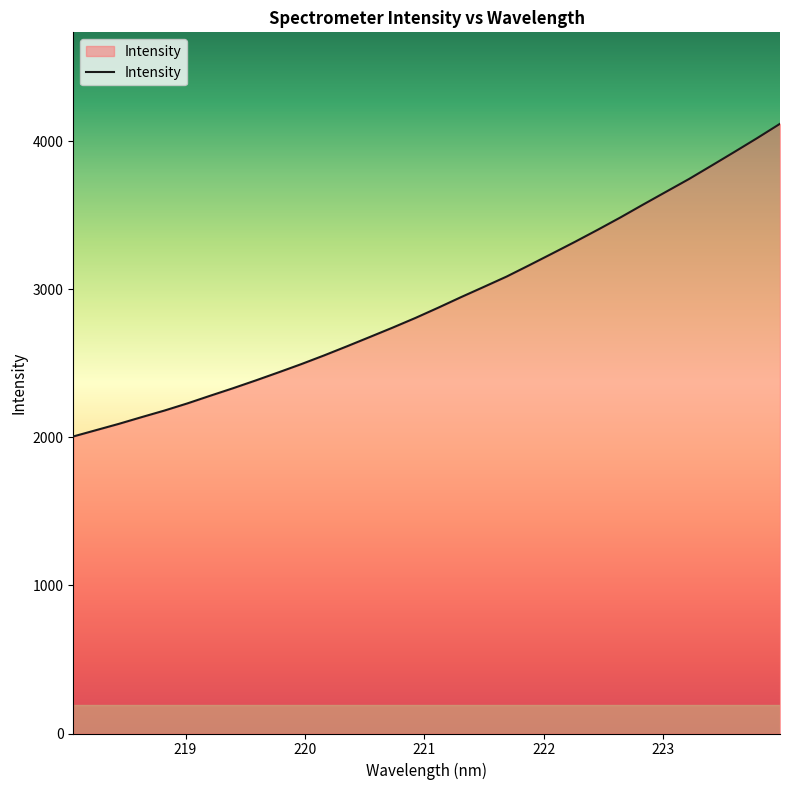

What is the maximum value shown in the chart?

4117.5